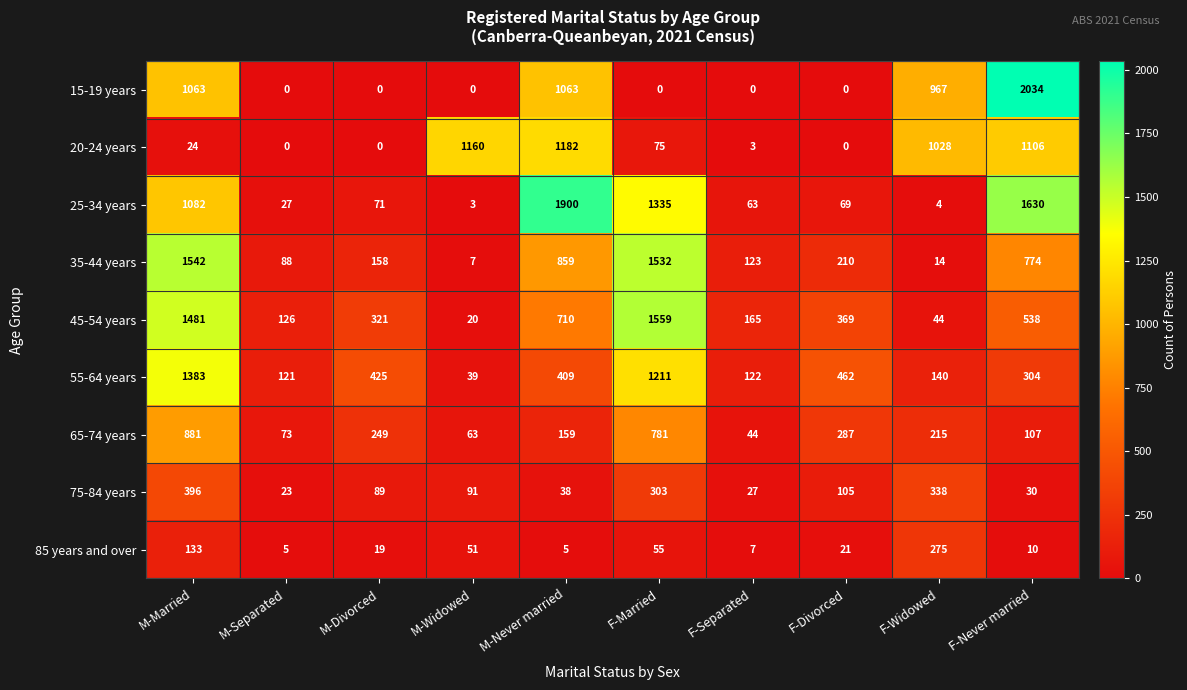

How many series are shown in this chart?

9